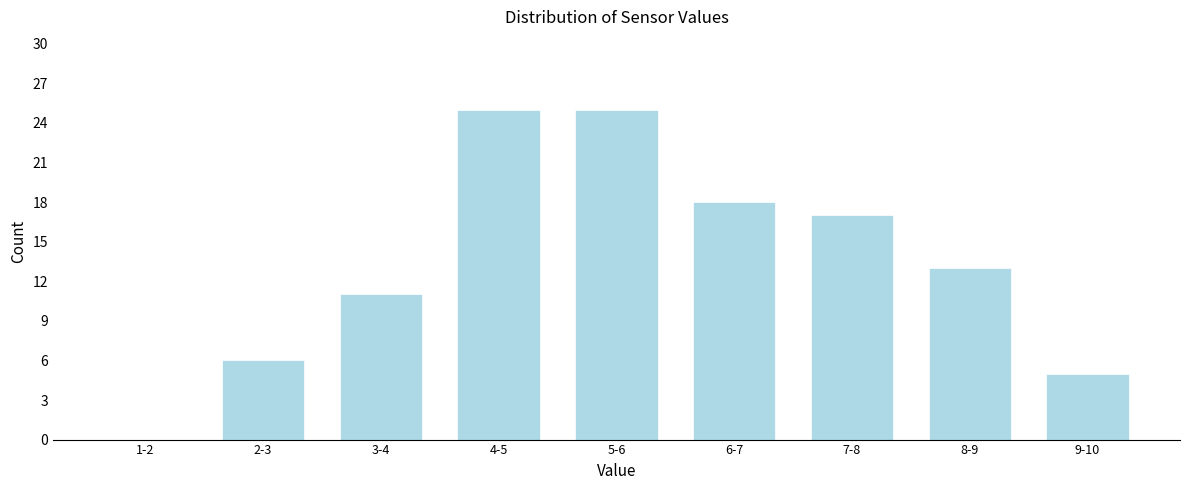

Reading right to left, list all the values displayed in this chart.

9-10=5	8-9=13	7-8=17	6-7=18	5-6=25	4-5=25	3-4=11	2-3=6	1-2=0